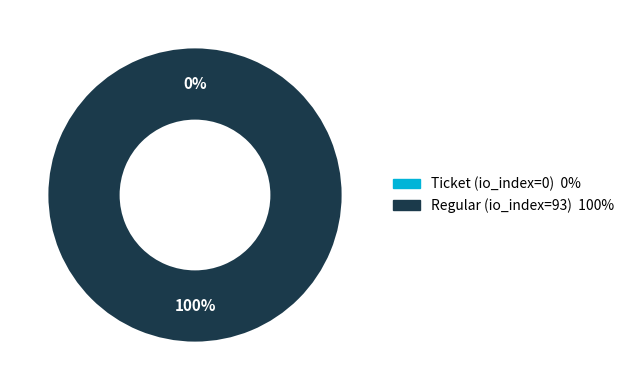

Is there any slice that represents more than half of the pie?

Yes